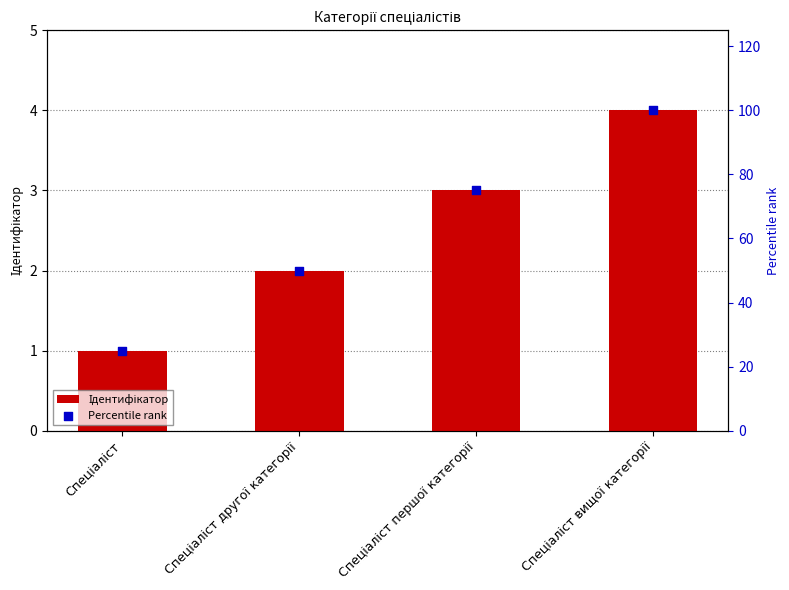

Which series has the largest Y range (max minus min)?

Percentile rank